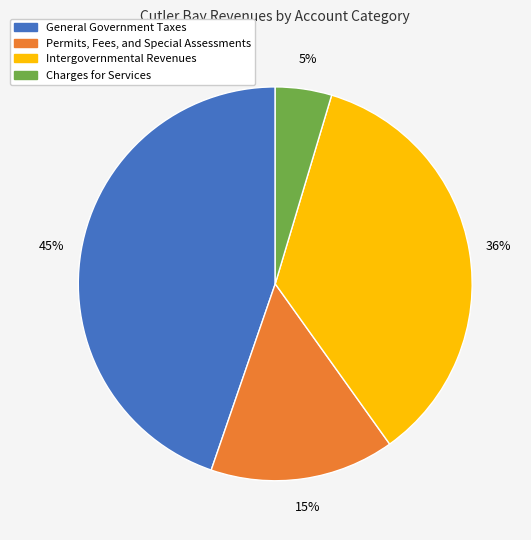

What is the ratio of the value at Permits, Fees, and Special Assessments to the value at Intergovernmental Revenues?

0.4